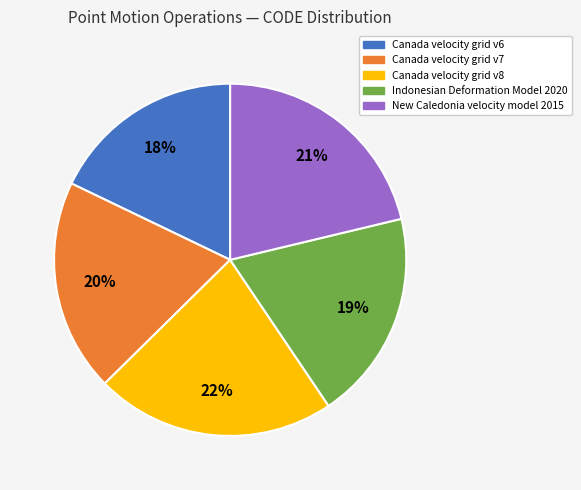

To the nearest percent, what is the average slice percentage?

20%